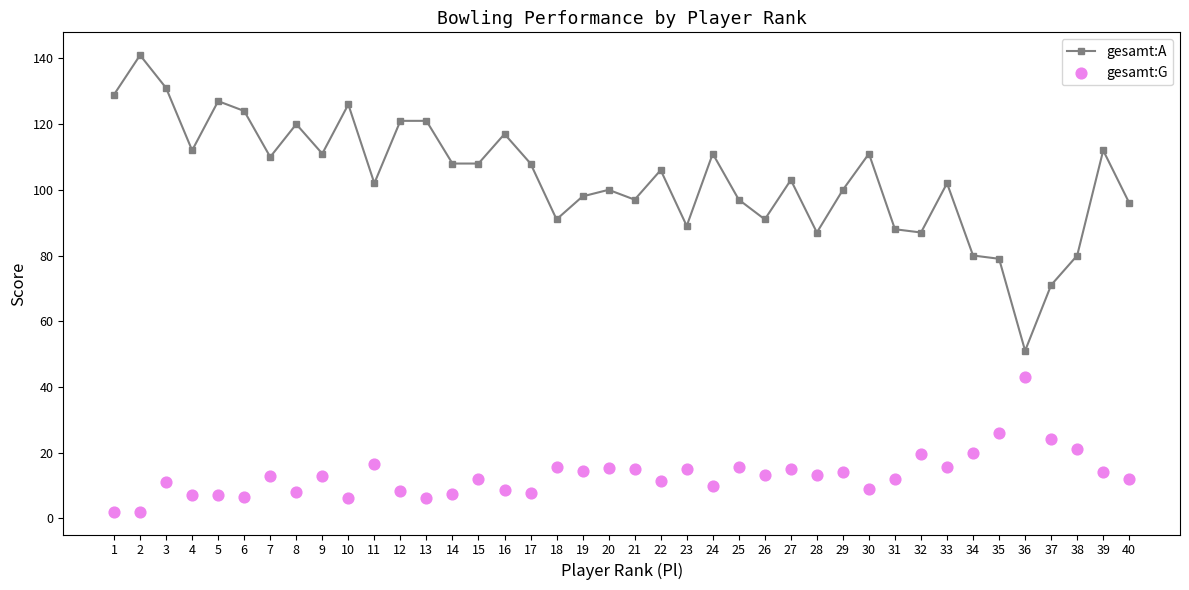

At which category is the sum across all series the highest?

2